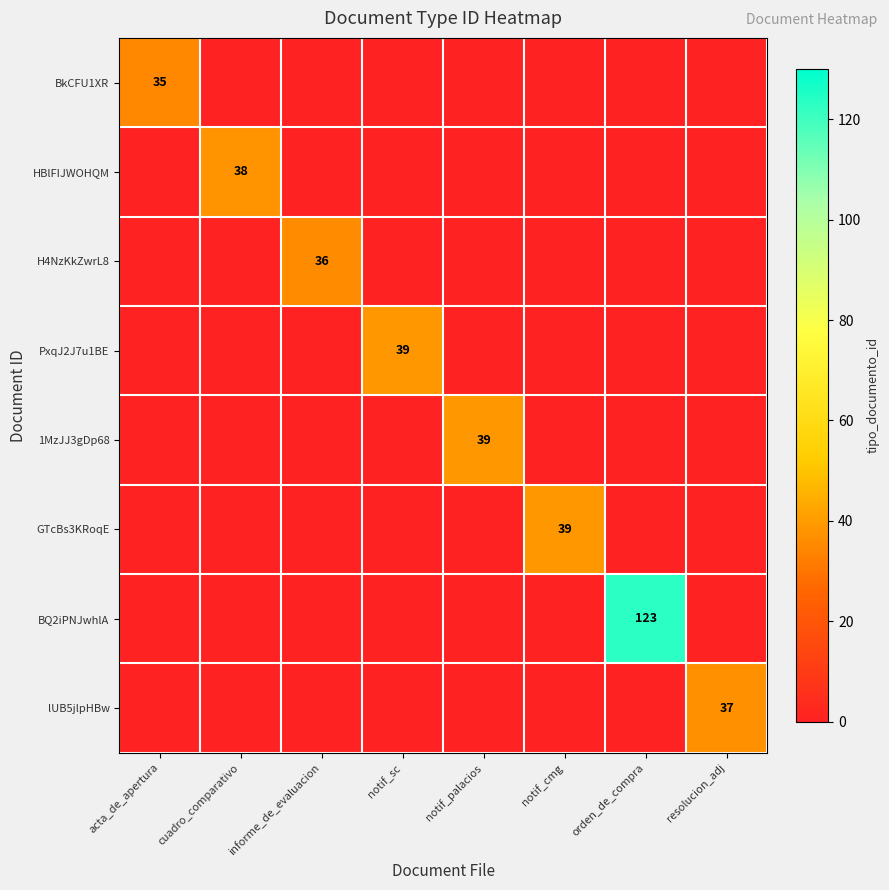

Which series has the largest total across all categories?

BQ2iPNJwhlA